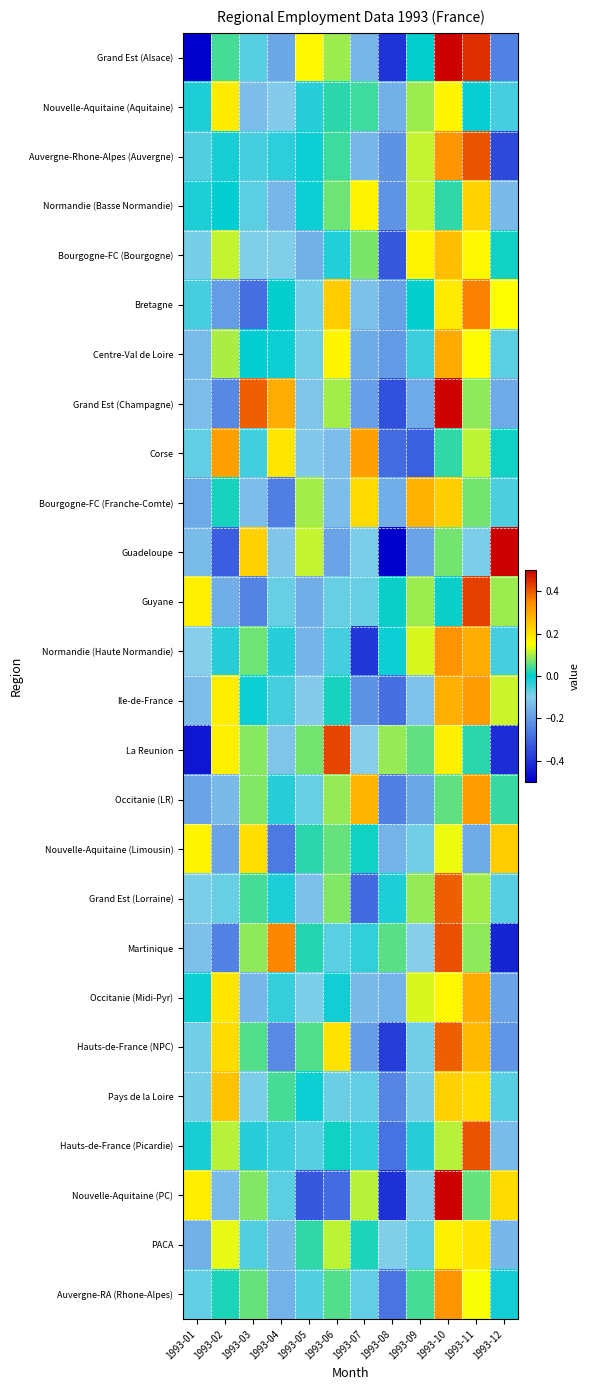

Which has a higher value, 1993-07 or 1993-03?

1993-03